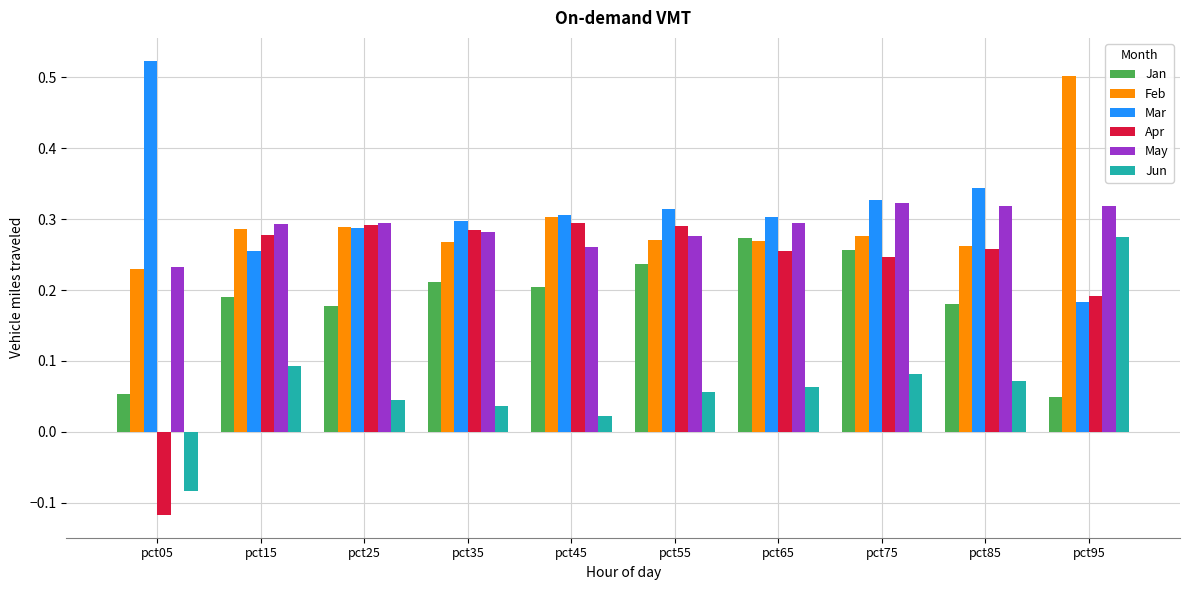

Which series has the largest range (max minus min)?

Apr